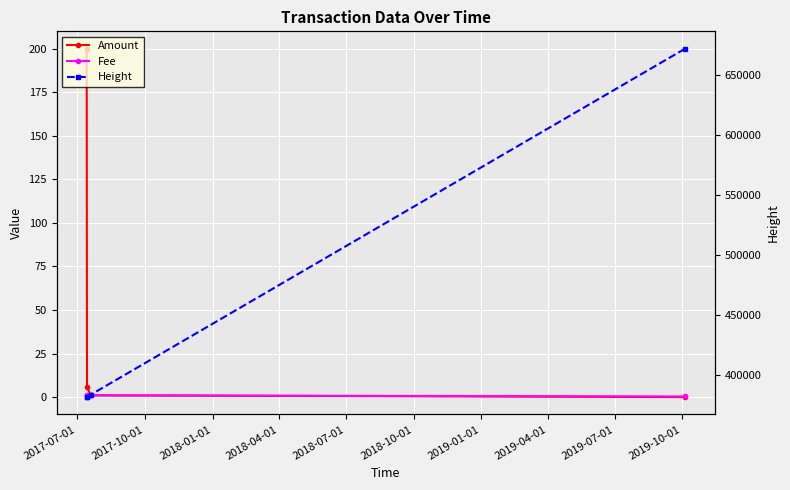

True or false: Amount and Fee cross at least once.

False